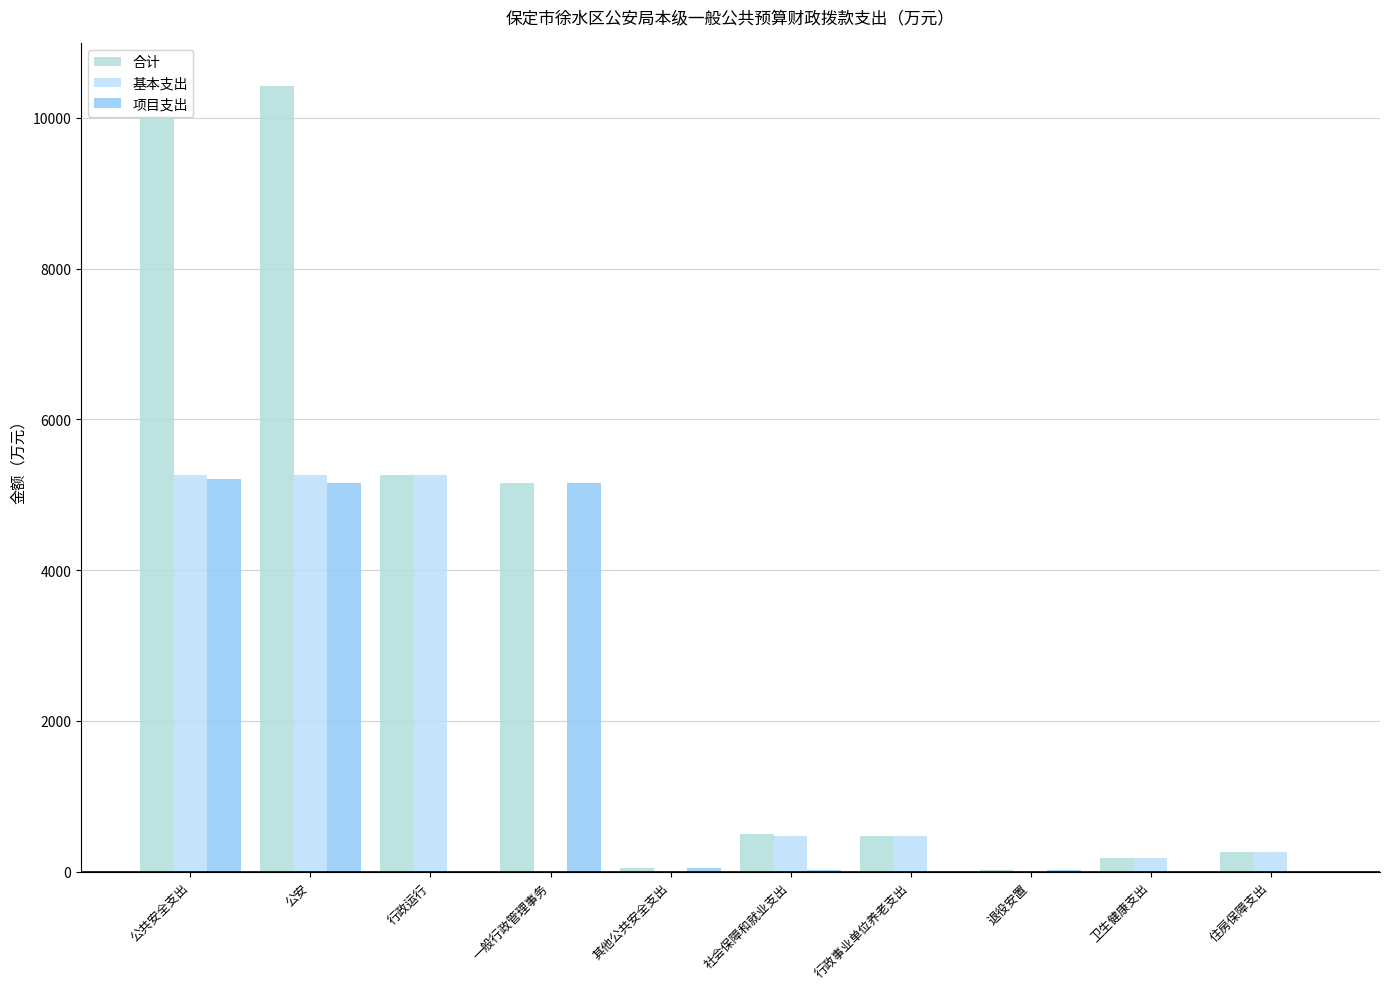

Reading right to left, extract all data points from this chart.

合计: 住房保障支出=254.7	卫生健康支出=184.9	退役安置=24.5	行政事业单位养老支出=475.8	社会保障和就业支出=500.2	其他公共安全支出=50.0	一般行政管理事务=5155.7	行政运行=5264.4	公安=10420.1	公共安全支出=10470.1
基本支出: 住房保障支出=254.7	卫生健康支出=184.9	退役安置=0.0	行政事业单位养老支出=475.8	社会保障和就业支出=475.8	其他公共安全支出=0.0	一般行政管理事务=0.0	行政运行=5264.4	公安=5264.4	公共安全支出=5264.4
项目支出: 住房保障支出=0.0	卫生健康支出=0.0	退役安置=24.5	行政事业单位养老支出=0.0	社会保障和就业支出=24.5	其他公共安全支出=50.0	一般行政管理事务=5155.7	行政运行=0.0	公安=5155.7	公共安全支出=5205.7